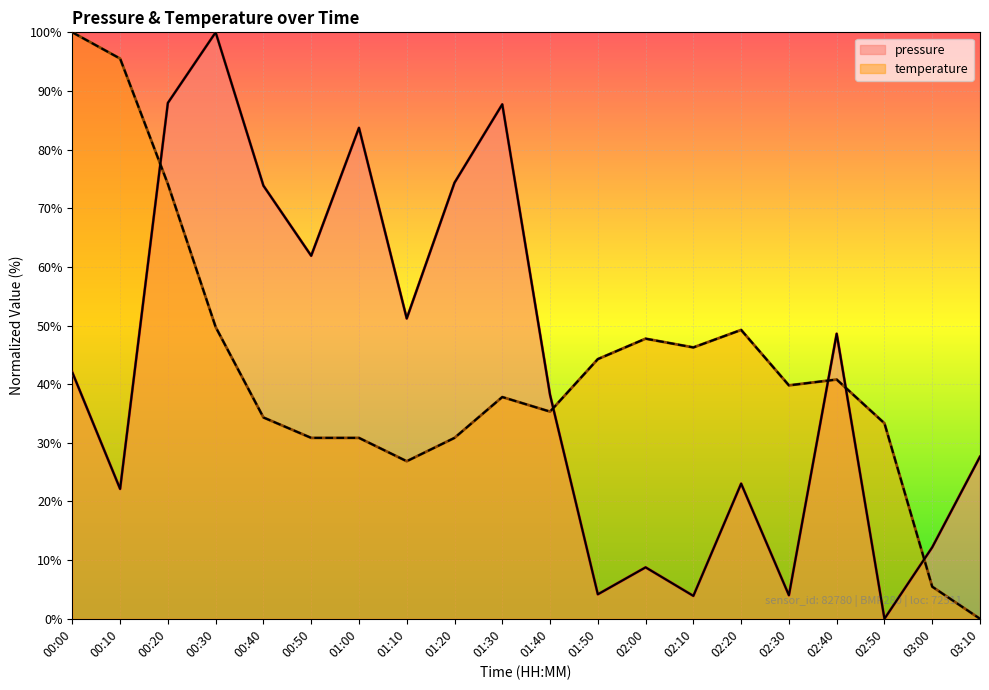

After their last crossing, which series has the higher values: pressure or temperature?

pressure